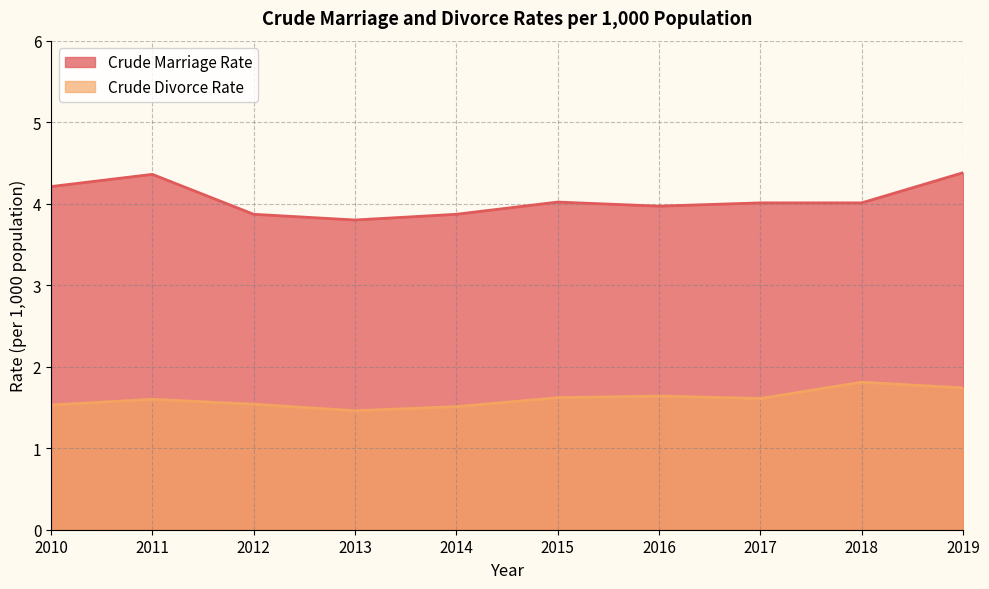

List the series in order of their overall mean, highest first.

Crude Marriage Rate, Crude Divorce Rate